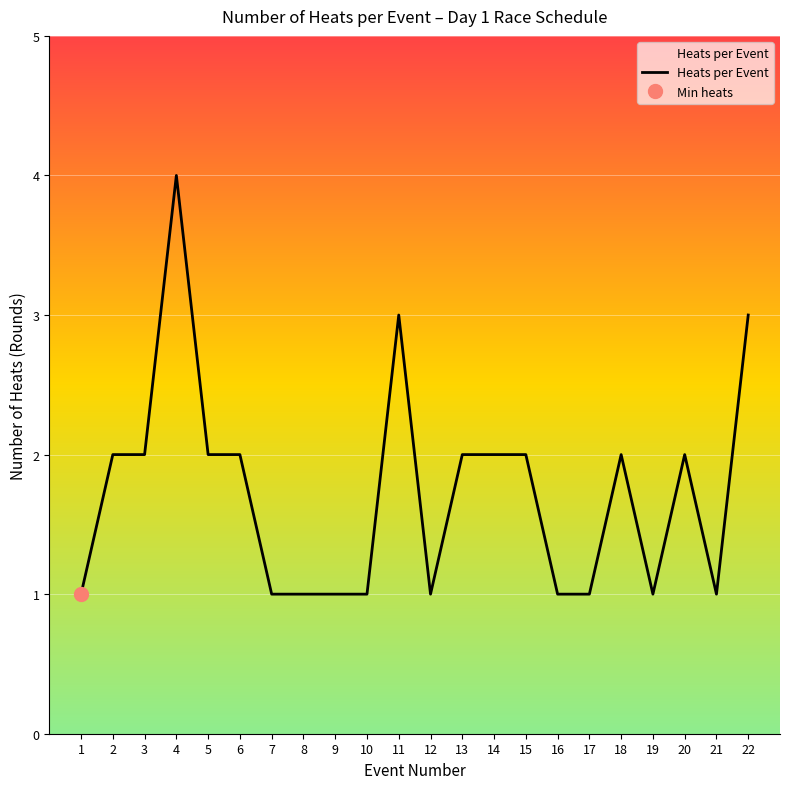

How many lines are shown in the chart?

1